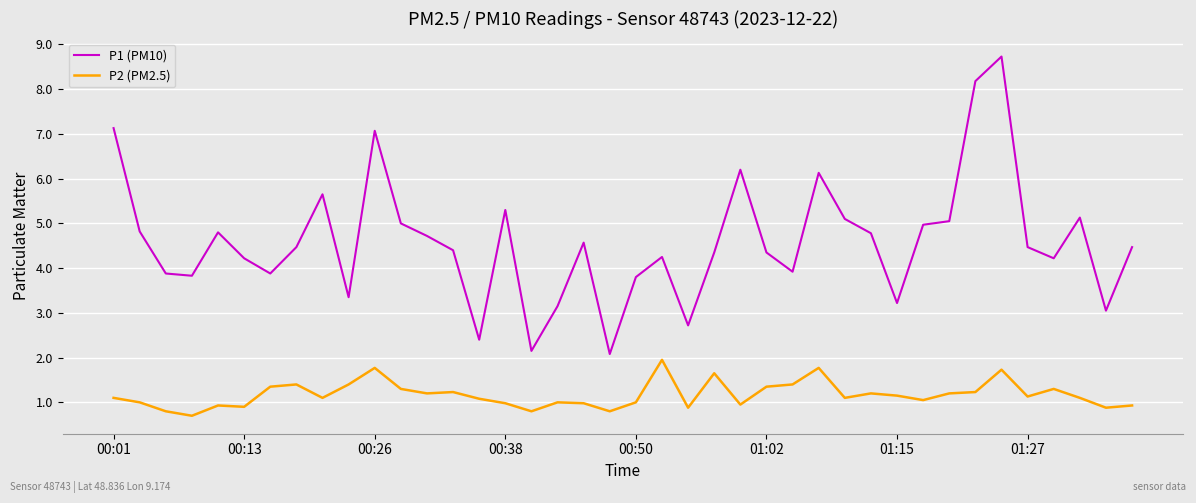

Count the number of data series in this chart.

2